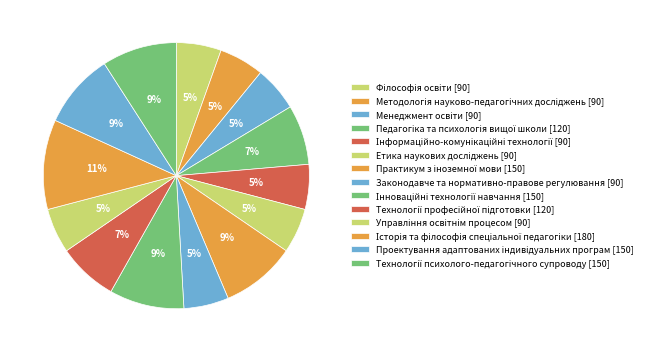

How many segments does this pie chart have?

14